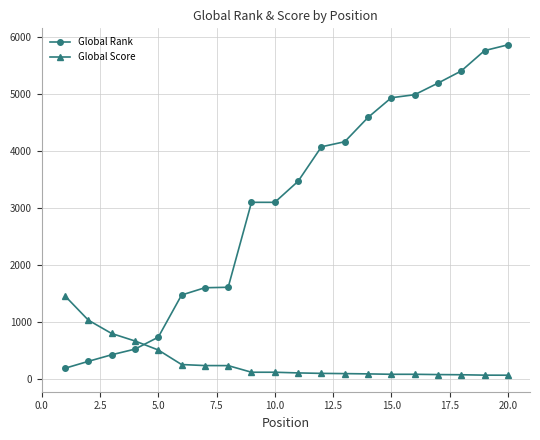

List the series in order of their overall mean, lowest first.

Global Score, Global Rank